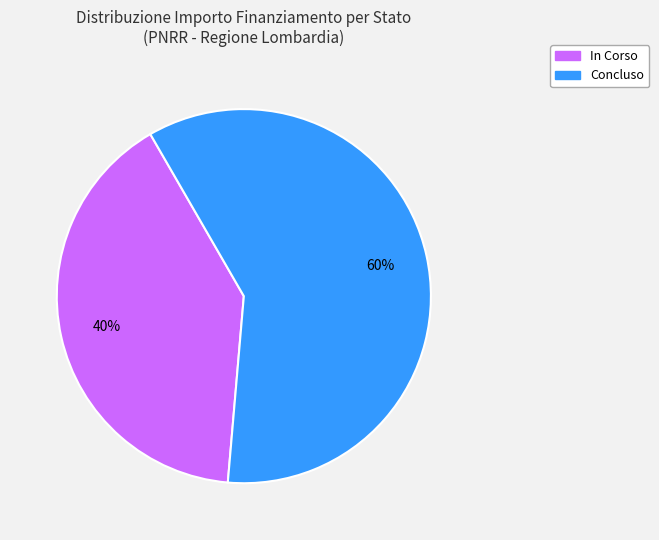

Is there any slice that represents more than half of the pie?

Yes